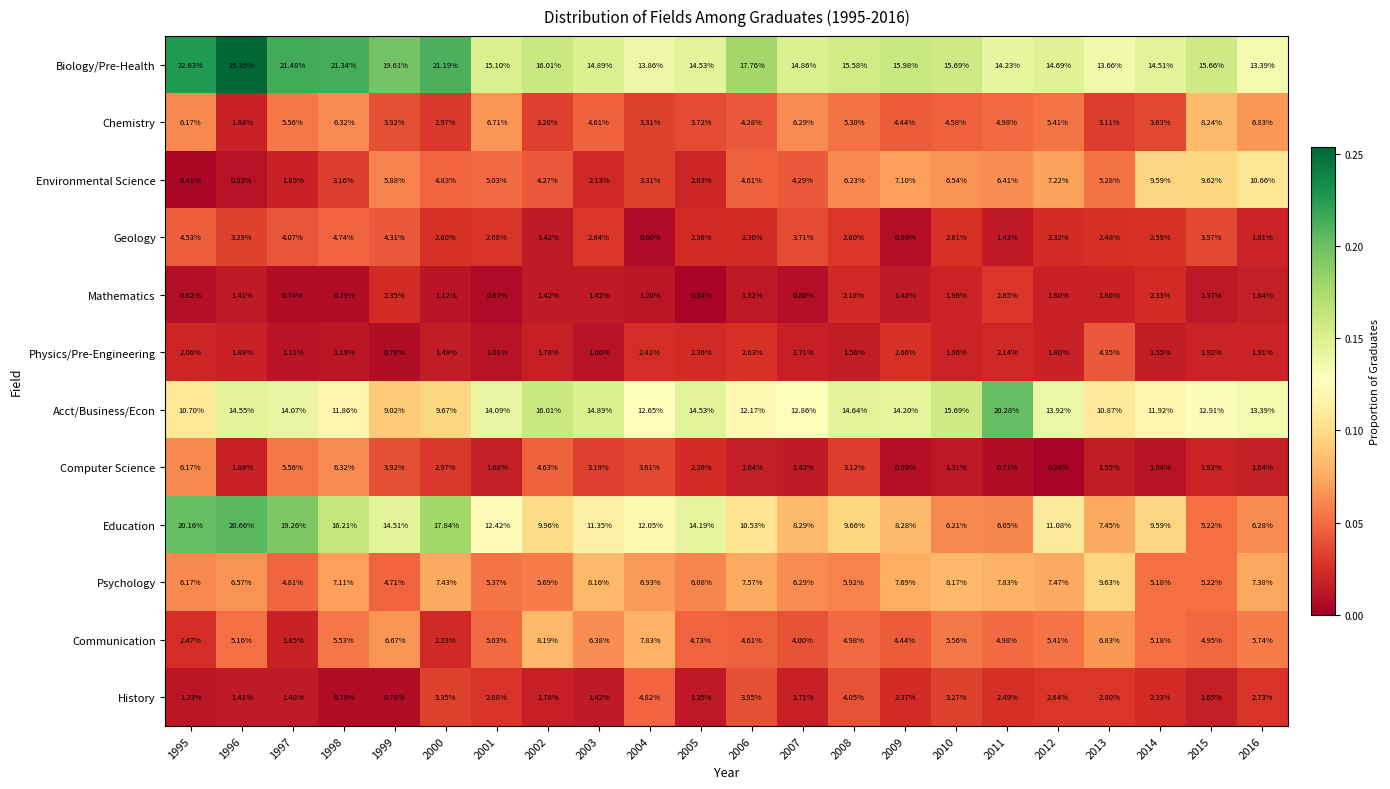

Which series has the largest range (max minus min)?

Education